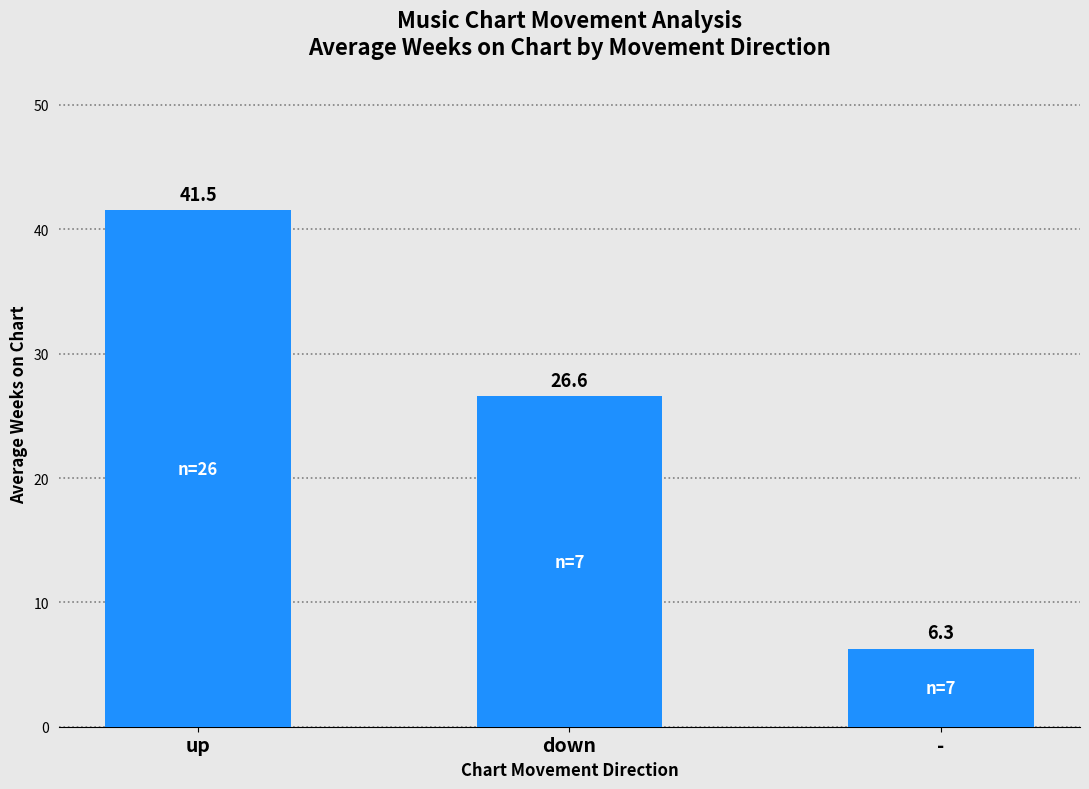

Where is the data nearest to the value 23?

down